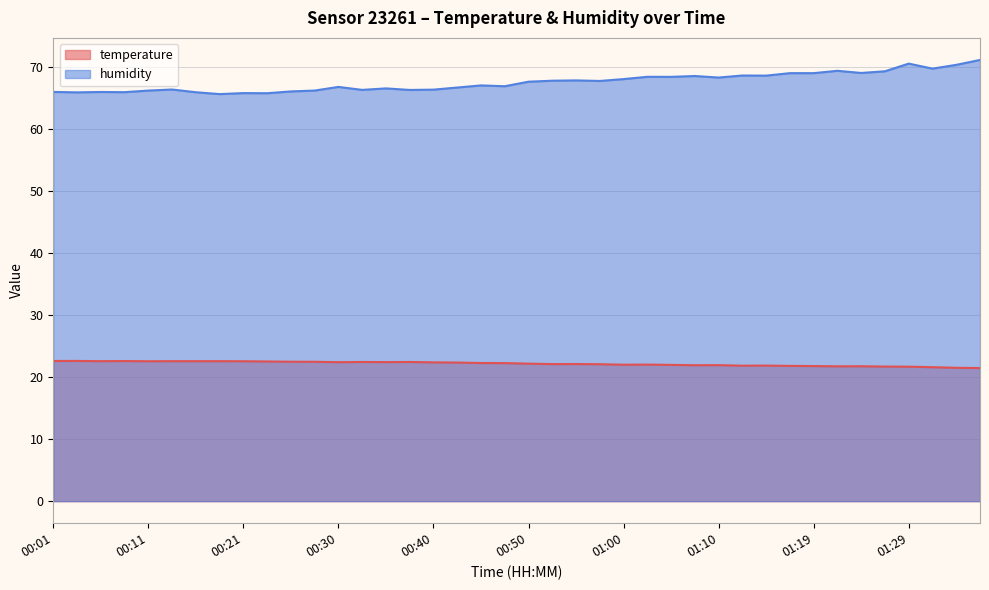

What is the difference between the second highest and second lowest values in the temperature series?

1.1